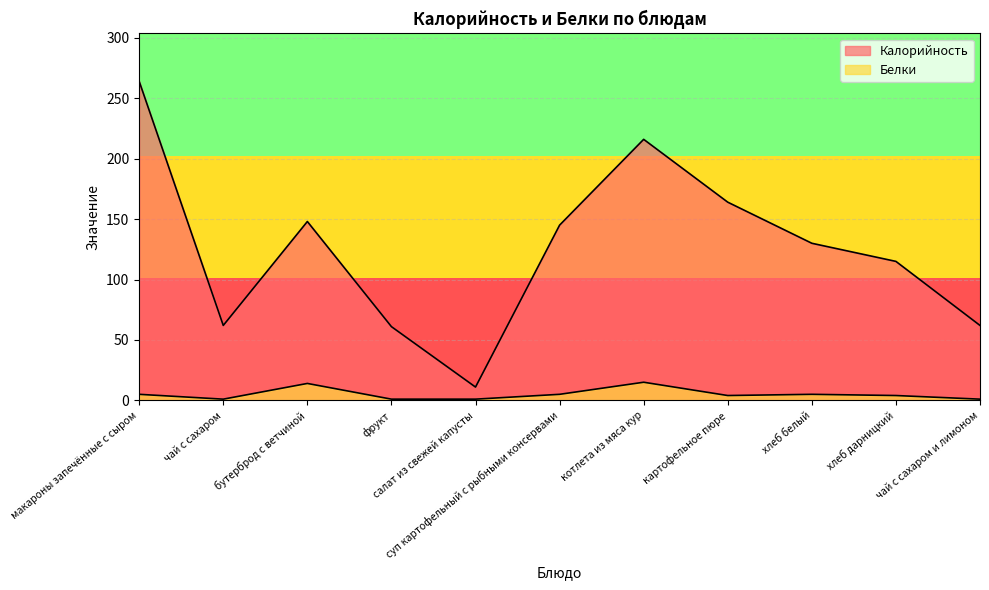

True or false: Калорийность and Белки cross at least once.

False